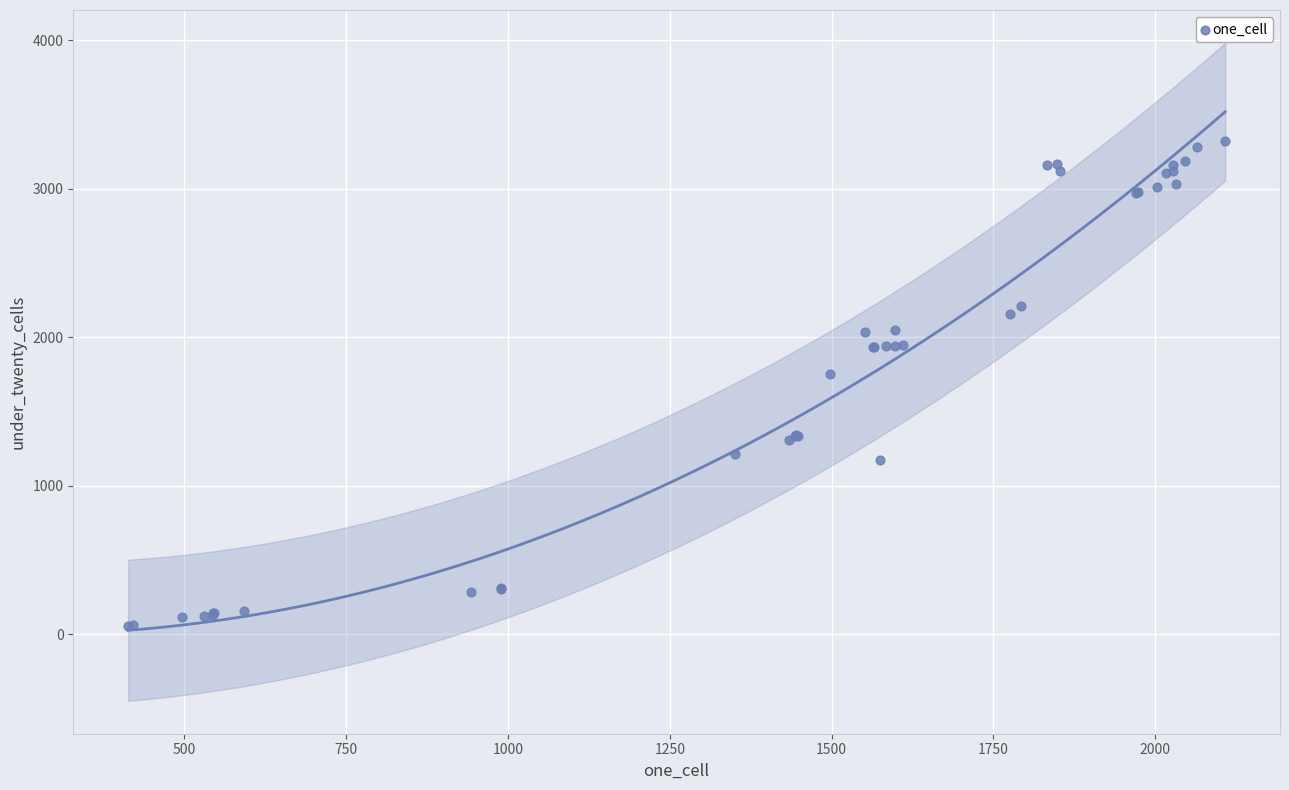

What Y value in the scatter plot is closest to 1689?

1753